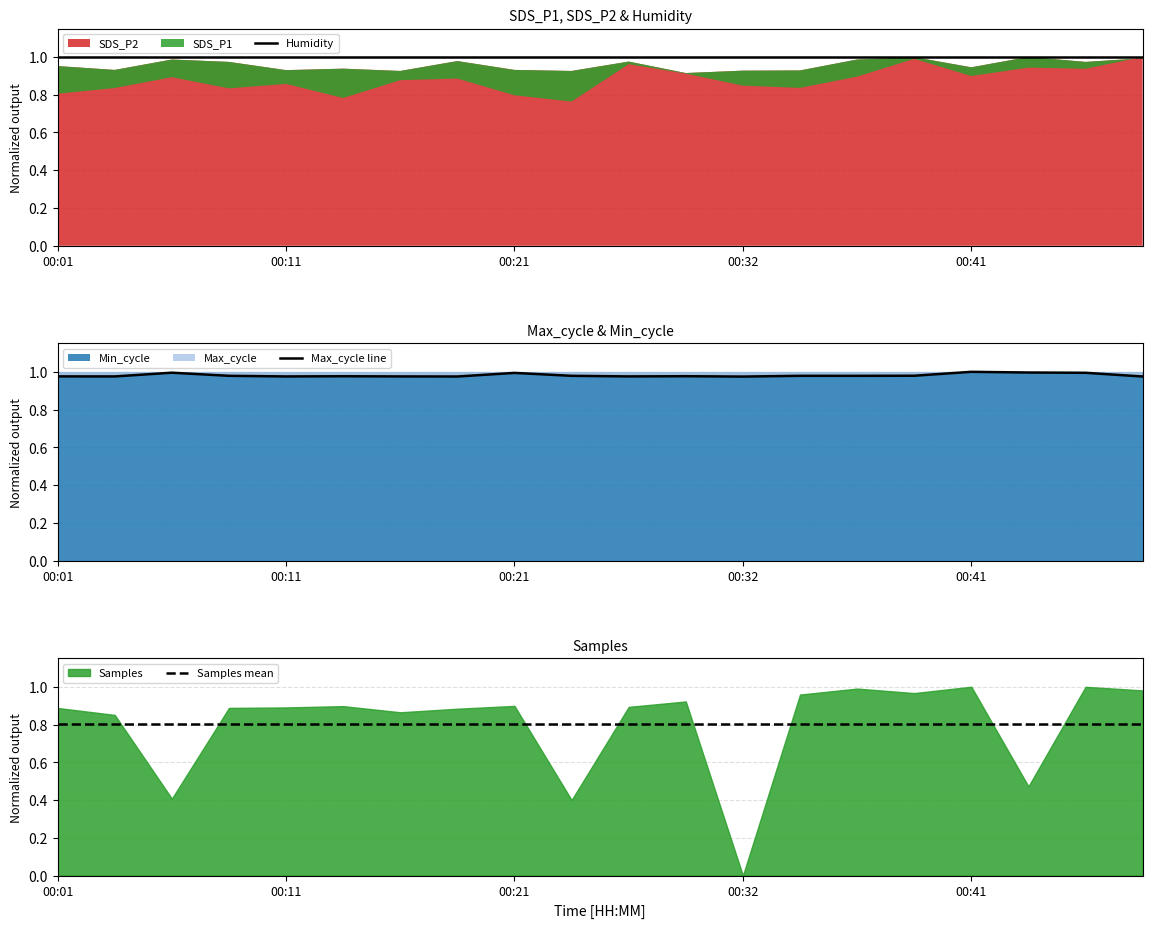

True or false: Samples mean and Humidity intersect in this chart.

False